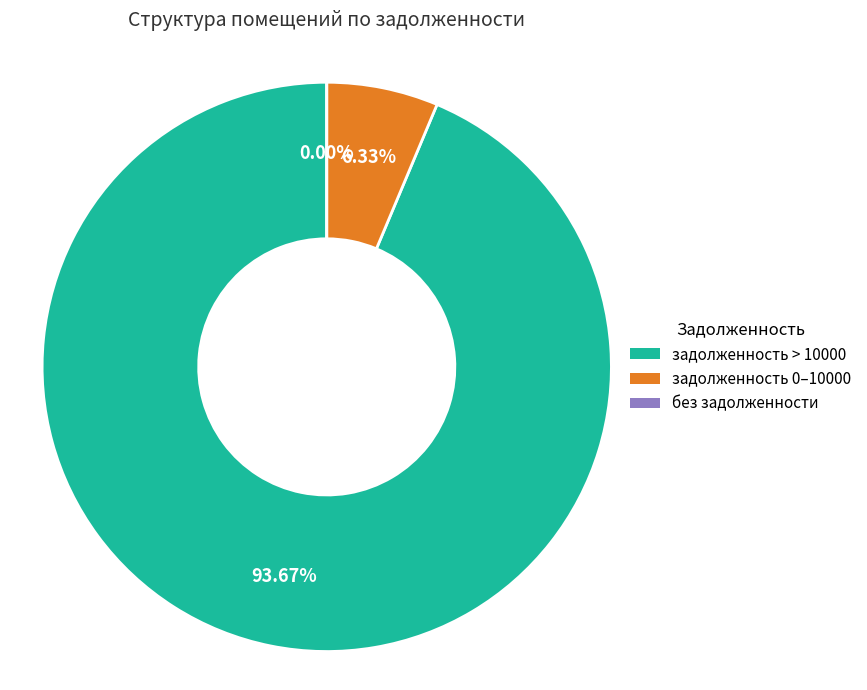

What percentage is NOT represented by 24?

100.0%